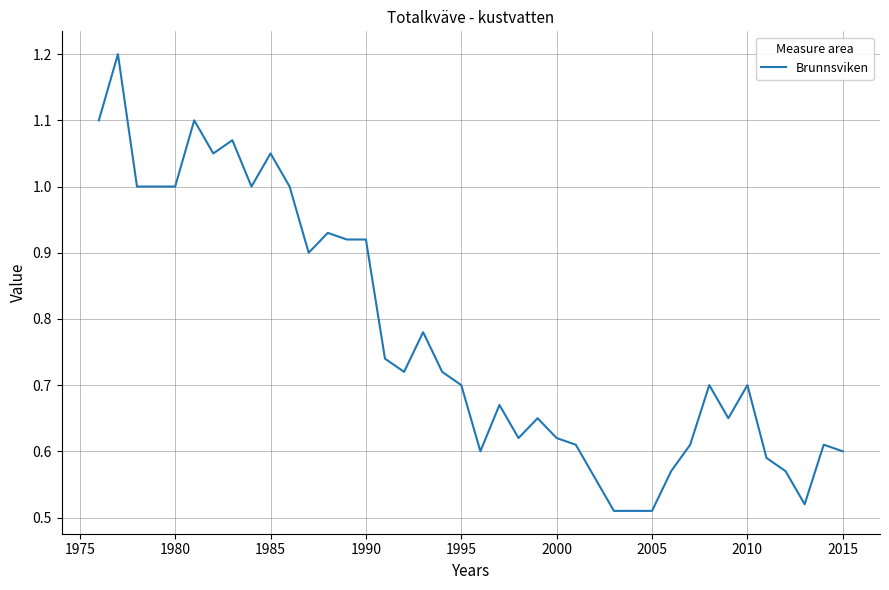

What is the greatest value displayed?

1.2